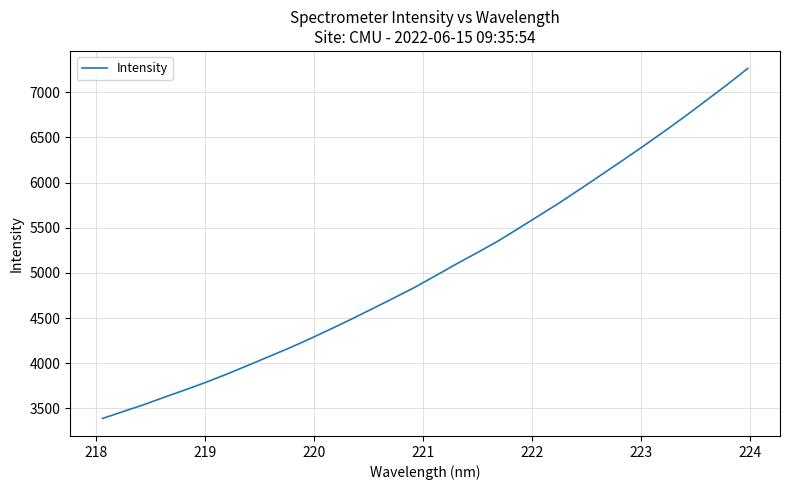

Count the number of data series in this chart.

1